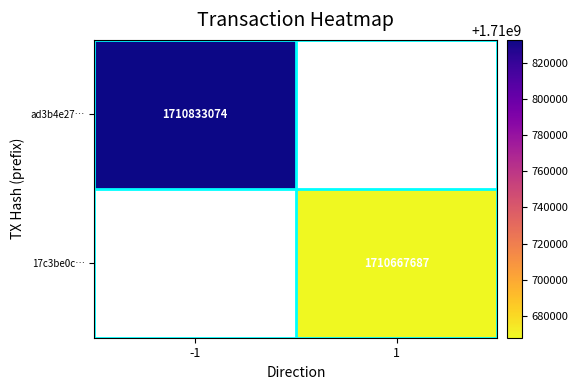

Is the value of ad3b4e27… at 1 greater than the value of 17c3be0c… at -1?

No